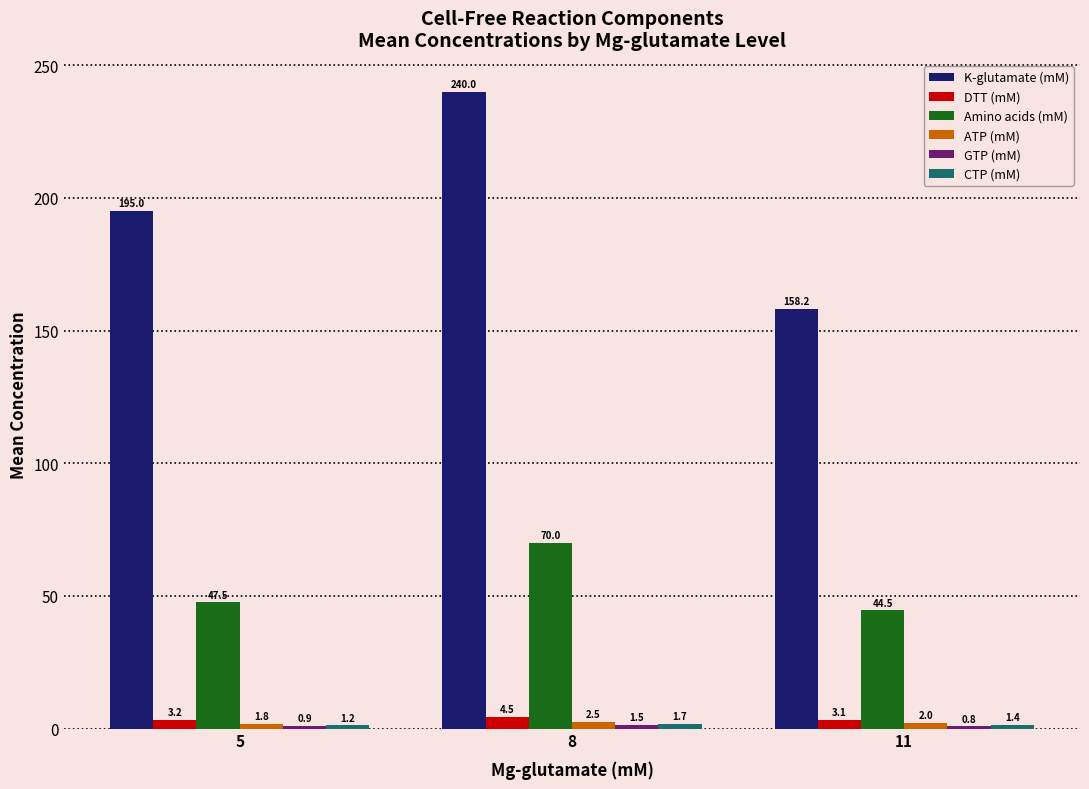

Which series has the largest total across all categories?

K-glutamate (mM)